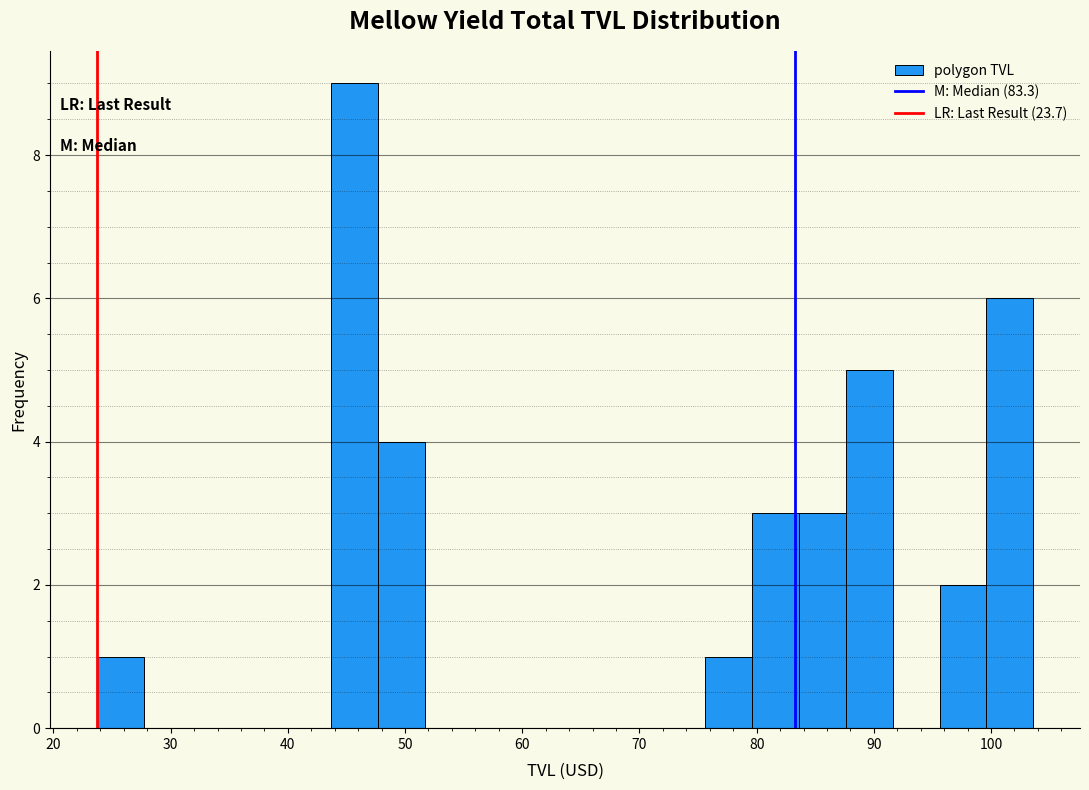

Around what value on the x-axis is the tallest bar? Give the approximate position of its centre, as read against the axis.

46